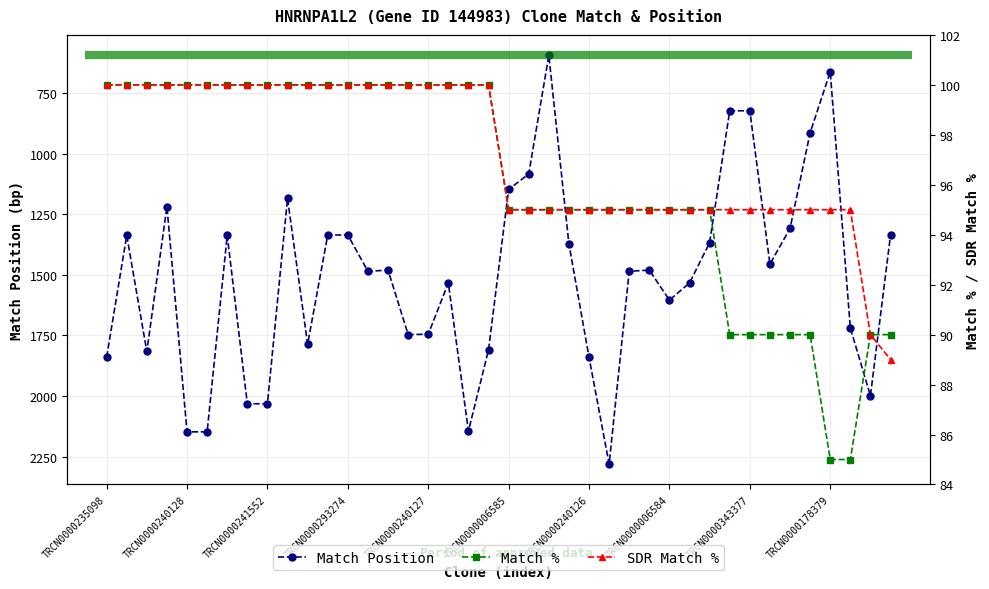

How many lines are shown in the chart?

3